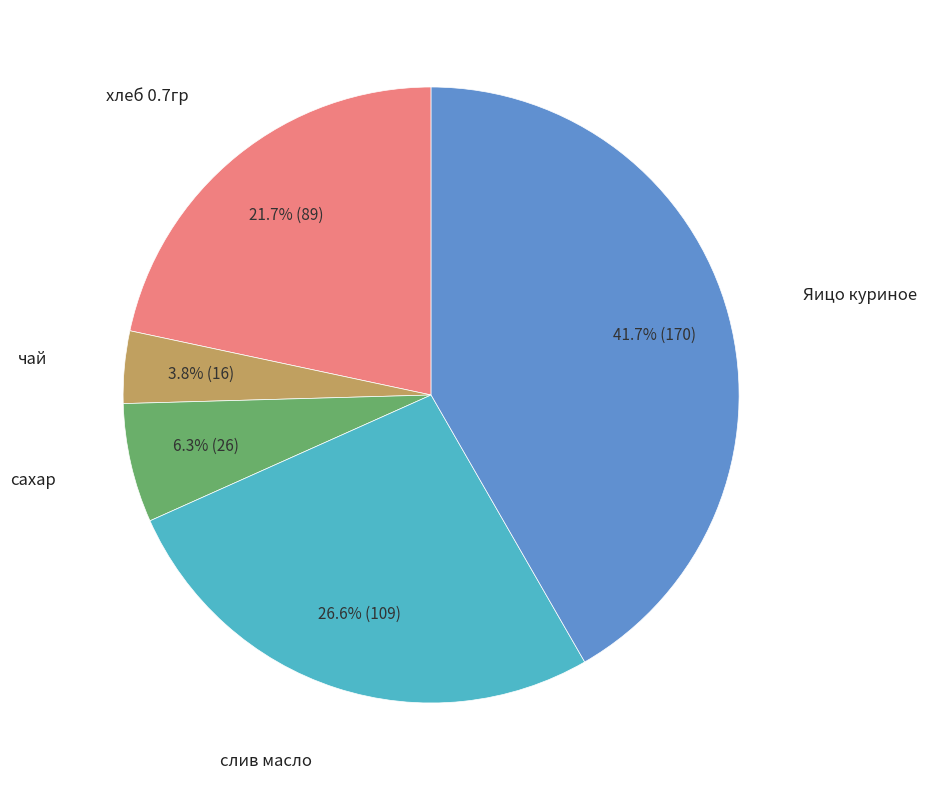

Is there any slice that represents more than half of the pie?

No